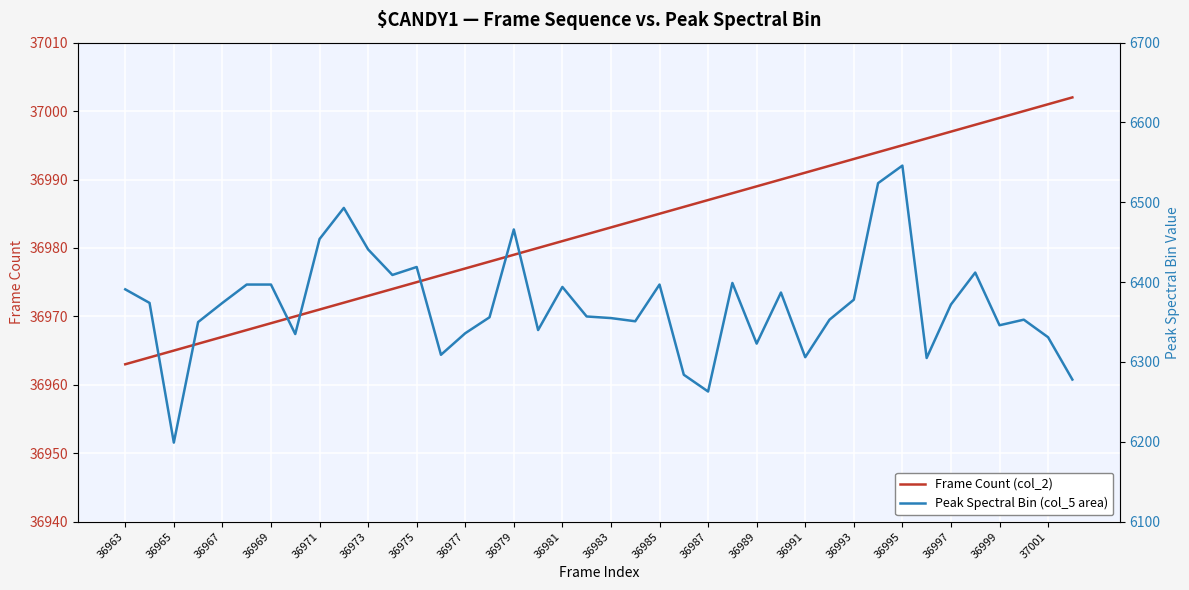

What is the value of the Frame Count (col_2) point at the 15th from the left?

36977